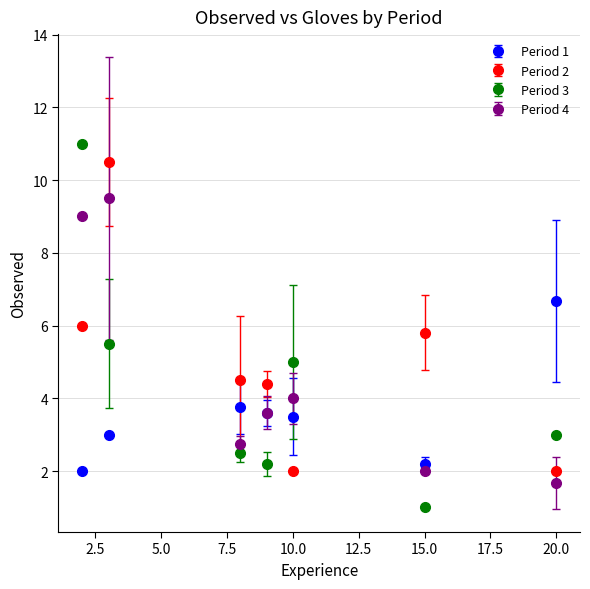

Which series has the widest spread of values?

Period 3